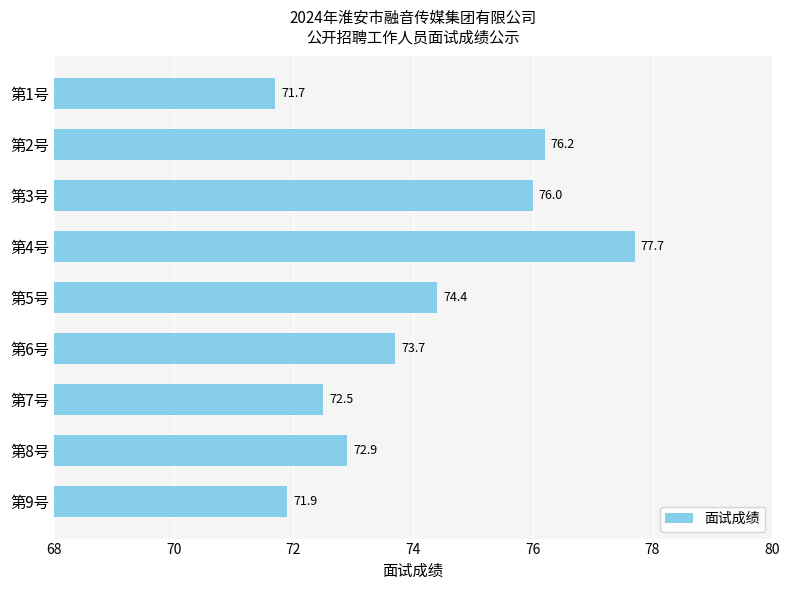

What is the average value?

74.1